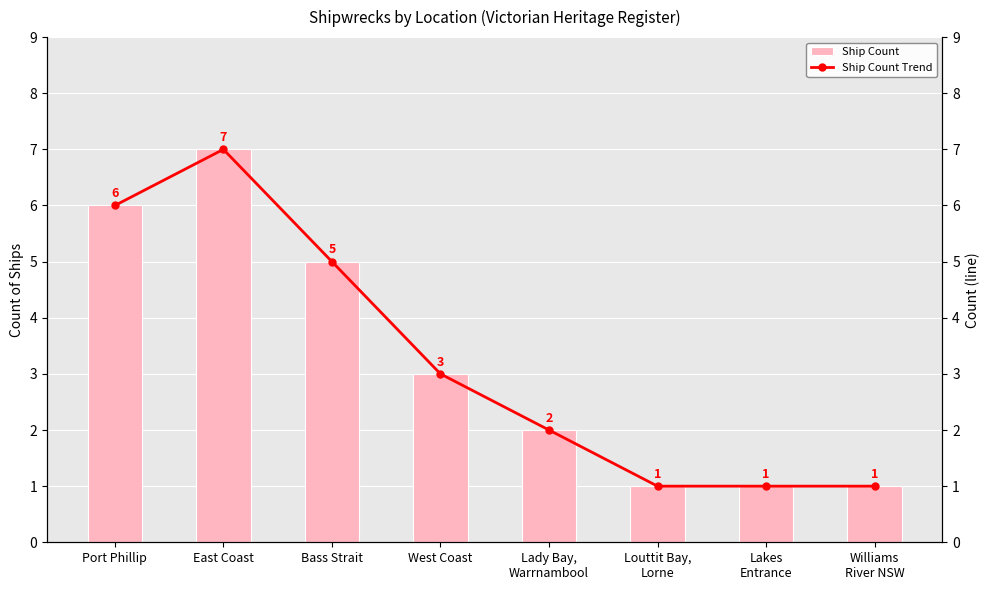

Read the Ship Count value at Louttit Bay,
Lorne.

1